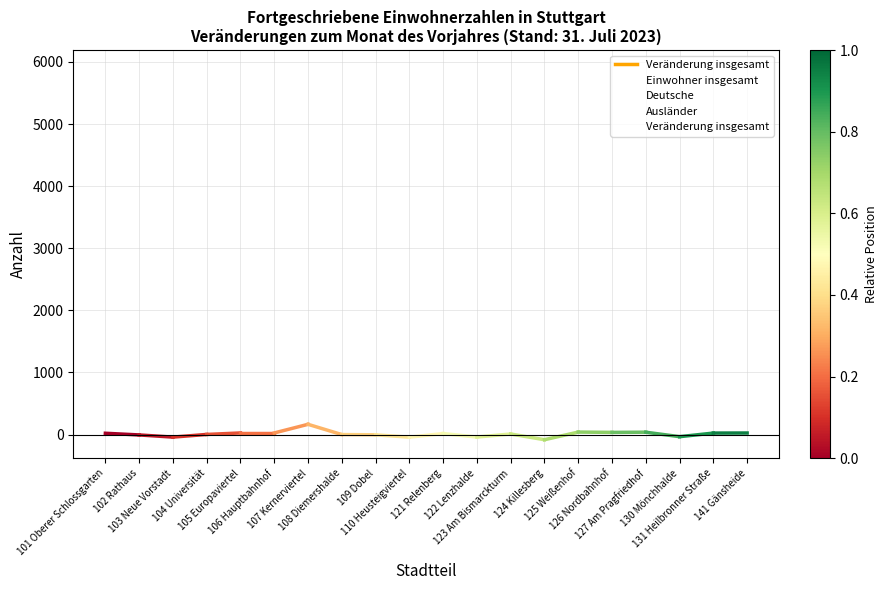

List the series in order of their overall mean, lowest first.

Veränderung insgesamt, Ausländer, Deutsche, Einwohner insgesamt